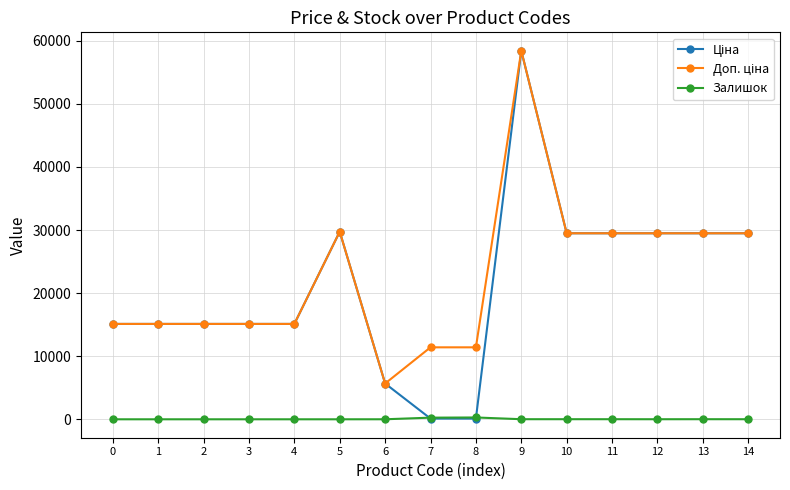

What is the total value across all series at 5?

59494.5